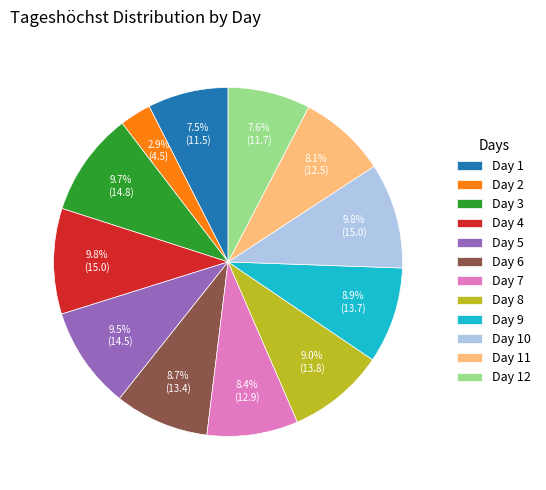

Combined, do Day 12 and Day 1 account for over 50%?

No